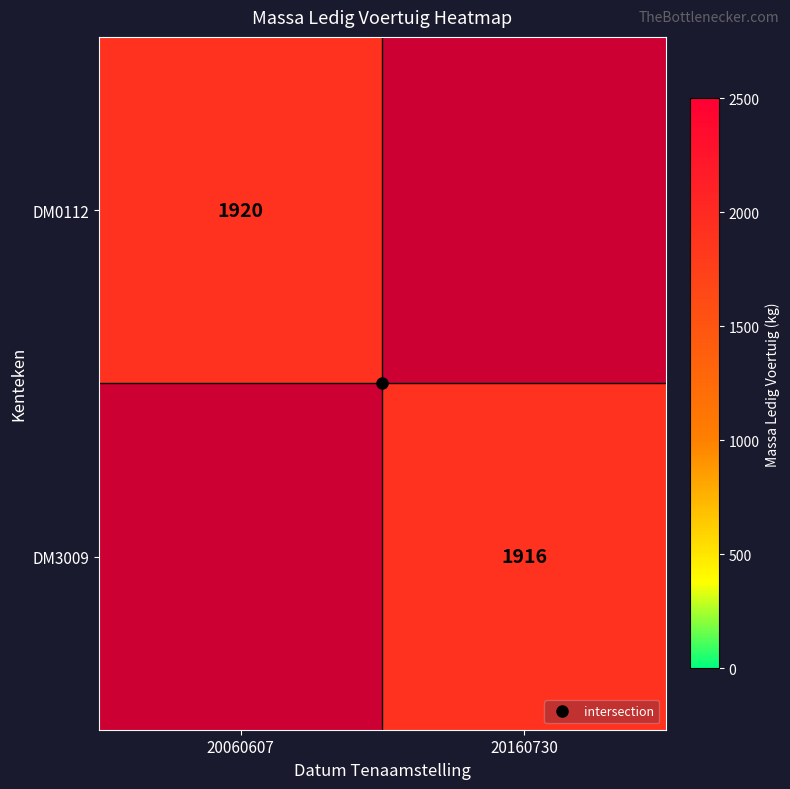

True or false: DM0112 has a value of 2721 at 20060607.

False